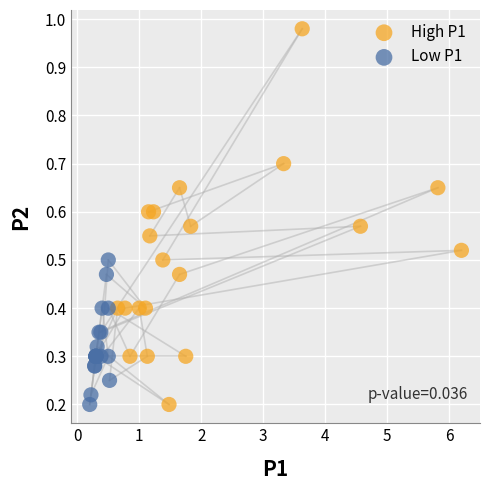

Which series has the widest spread of Y values?

High P1